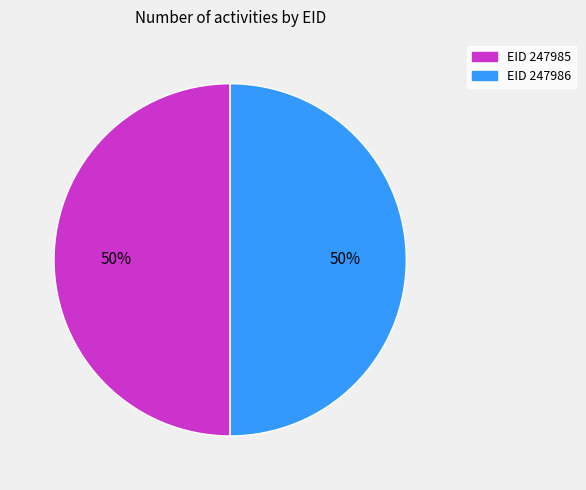

To the nearest percent, what is the average slice percentage?

50%